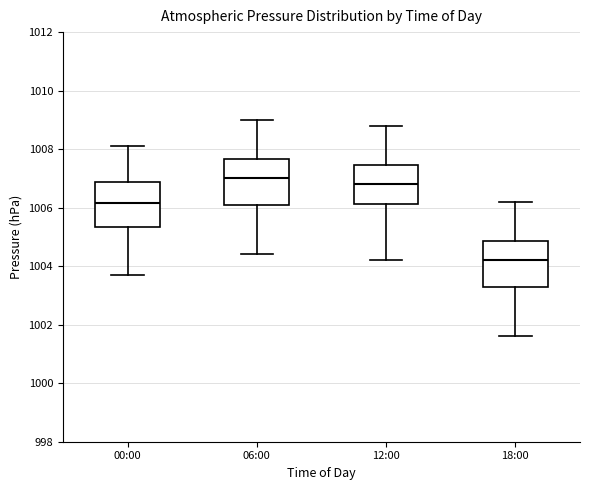

Reading left to right, transcribe this box plot: for each box, give where its median line is, the range the box spans, and where its two whiskers end, as read against the y-axis. The values are not printed on the chart, so give them approximately, as read against the axis.

00:00: median 1006.2, box 1005.4 to 1006.8, whiskers 1003.8 to 1008.2
06:00: median 1007.0, box 1006.0 to 1007.6, whiskers 1004.4 to 1009.0
12:00: median 1006.8, box 1006.2 to 1007.4, whiskers 1004.2 to 1008.8
18:00: median 1004.2, box 1003.2 to 1004.8, whiskers 1001.6 to 1006.2